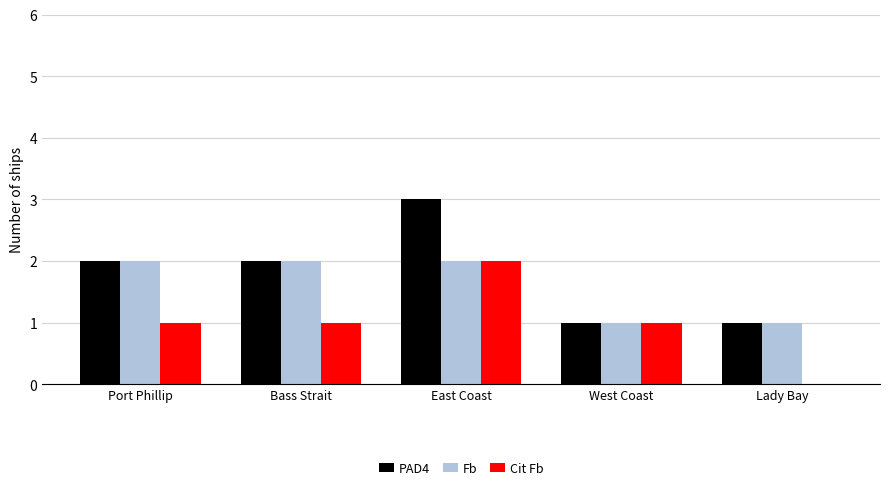

Is it true that Fb equals 1 at Lady Bay?

True